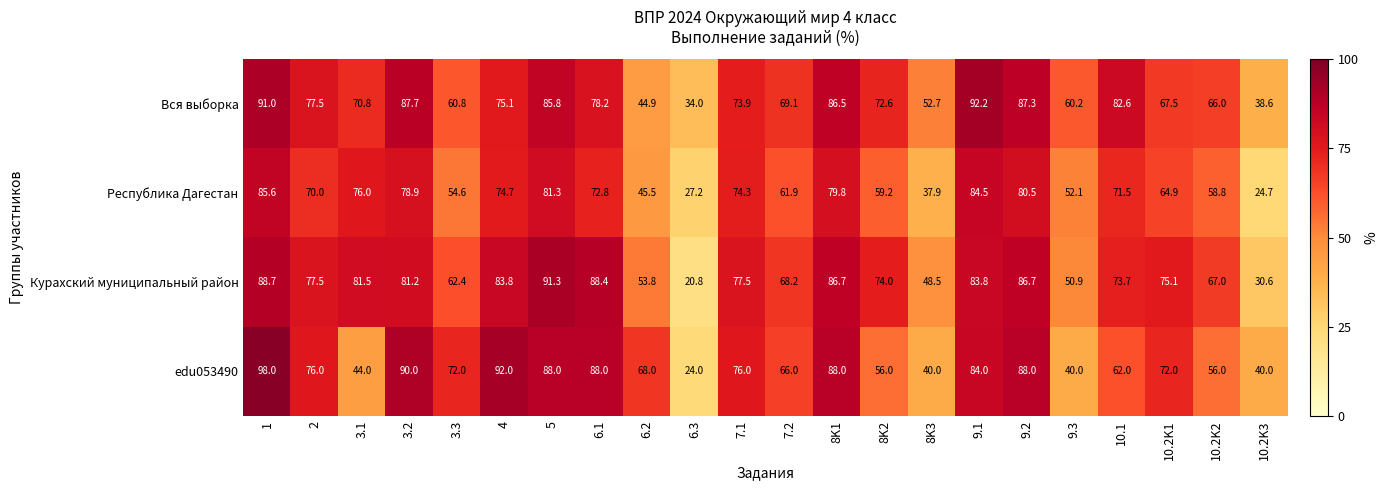

True or false: edu053490 has a value of 72.0 at 10.2K1.

True